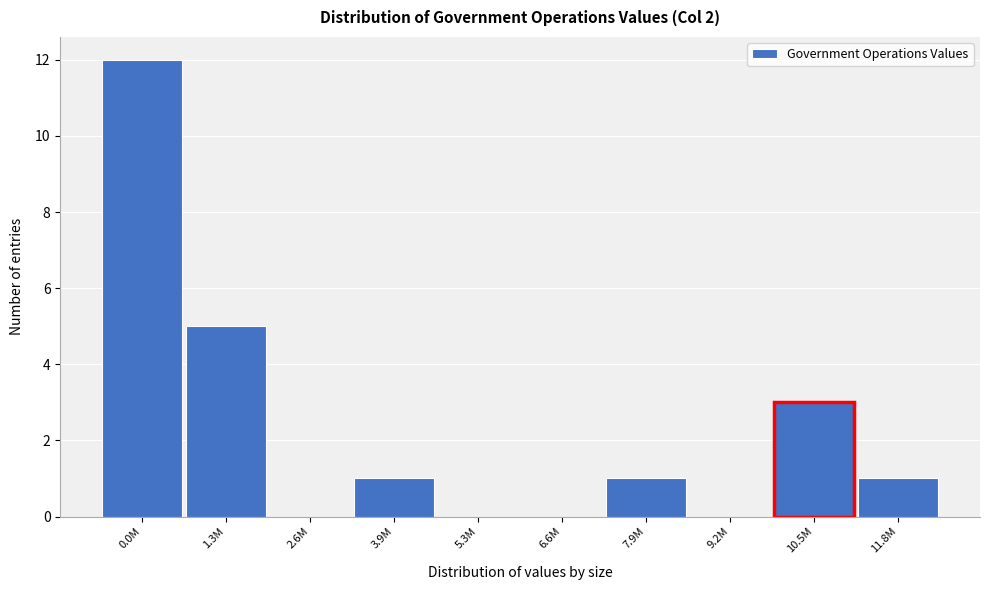

Reading left to right, extract all data points from this chart.

0.0M=12	1.3M=5	2.6M=0	3.9M=1	5.3M=0	6.6M=0	7.9M=1	9.2M=0	10.5M=3	11.8M=1